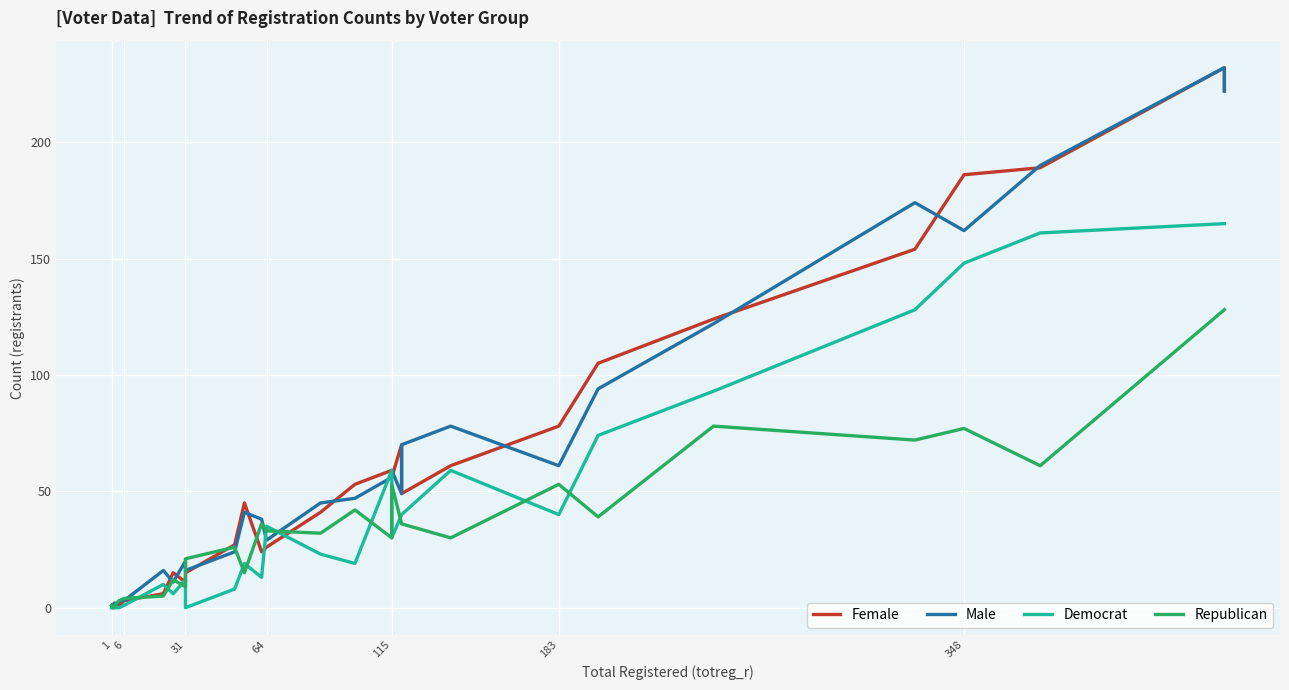

What is the sum of all Male values?

1865